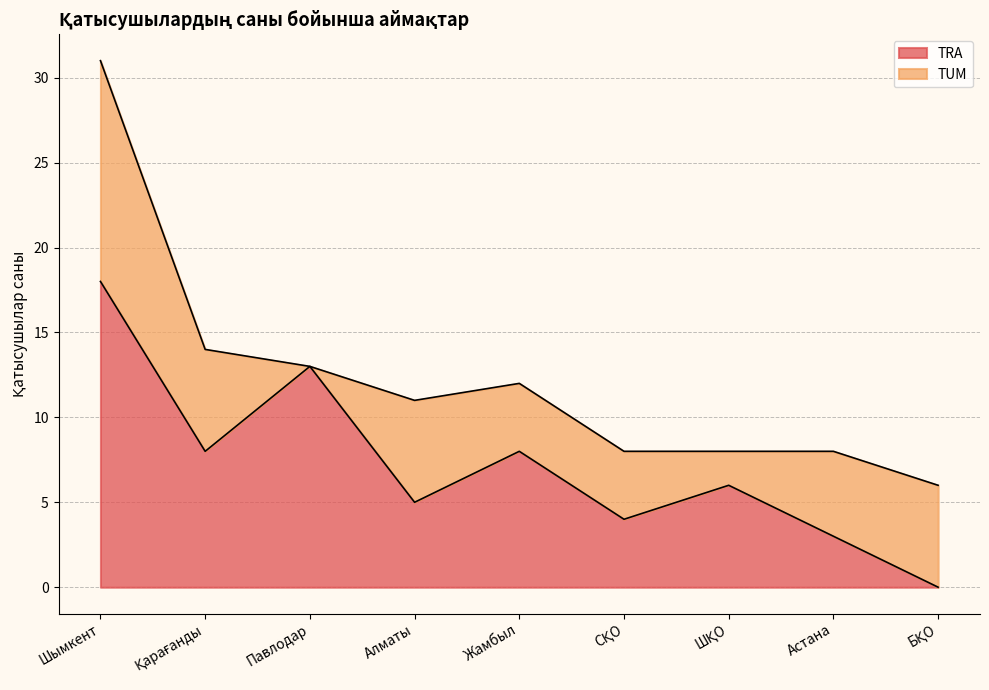

At which category does the data reach its first local valley?

Қарағанды